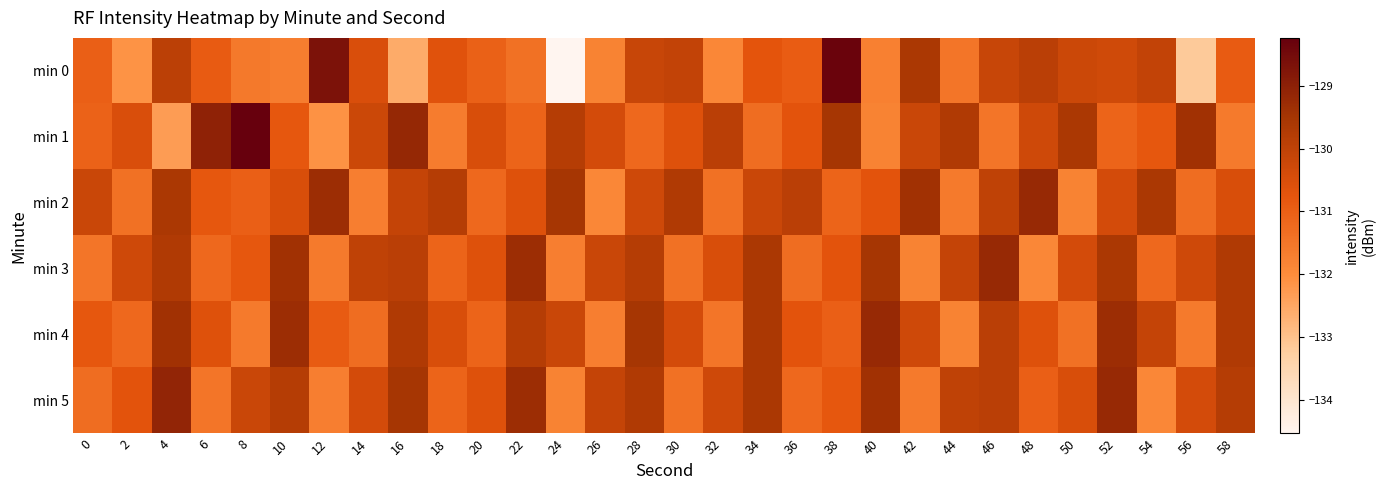

At which category is the sum across all series the highest?

52